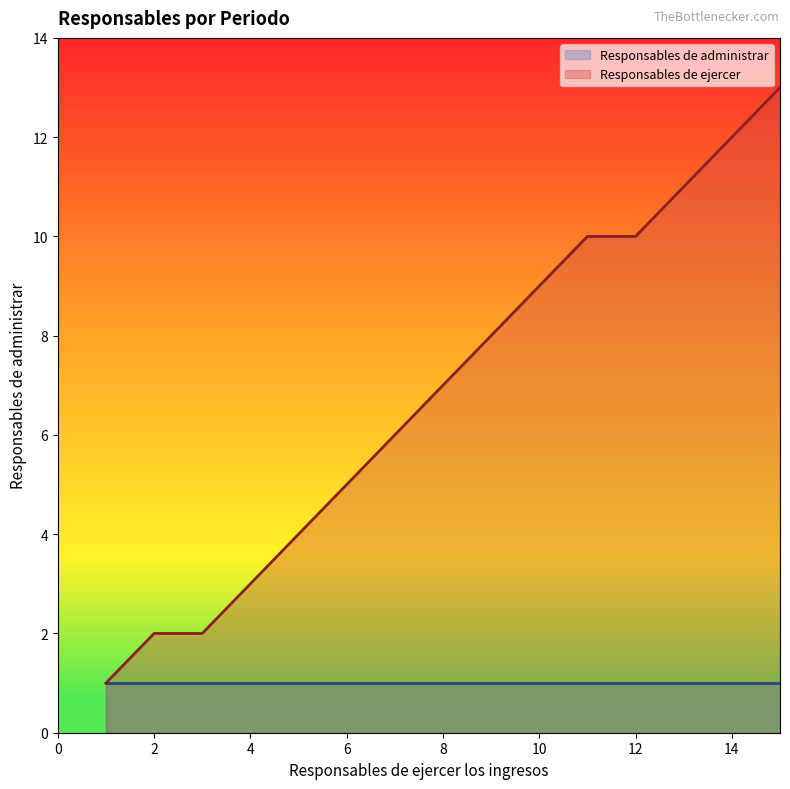

At which label is the value closest to 7?

8